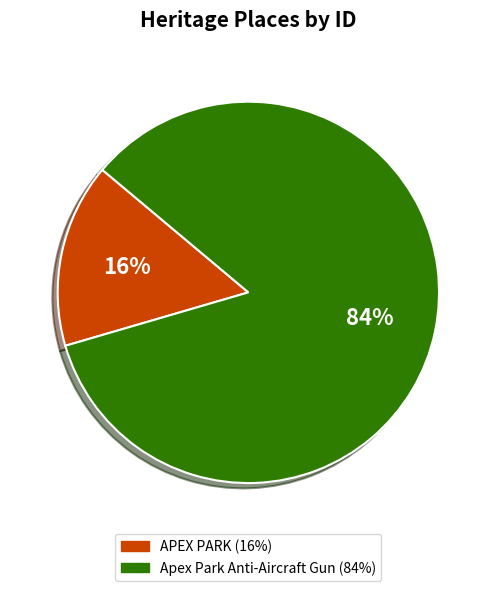

Does any single category account for the majority?

Yes